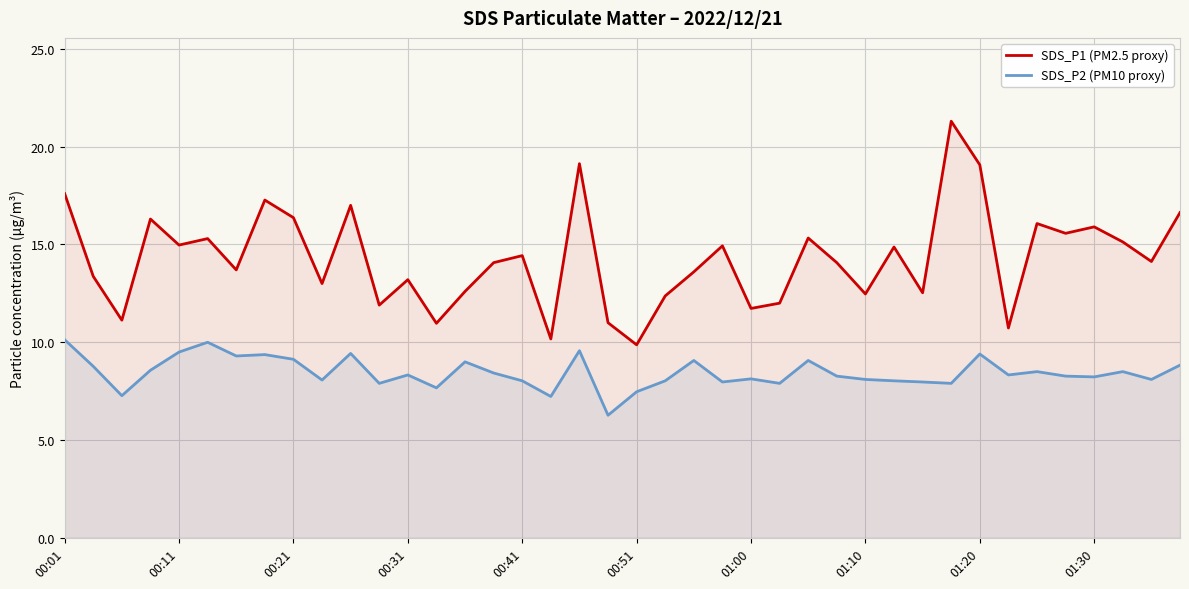

True or false: SDS_P1 (PM2.5 proxy) and SDS_P2 (PM10 proxy) intersect in this chart.

False